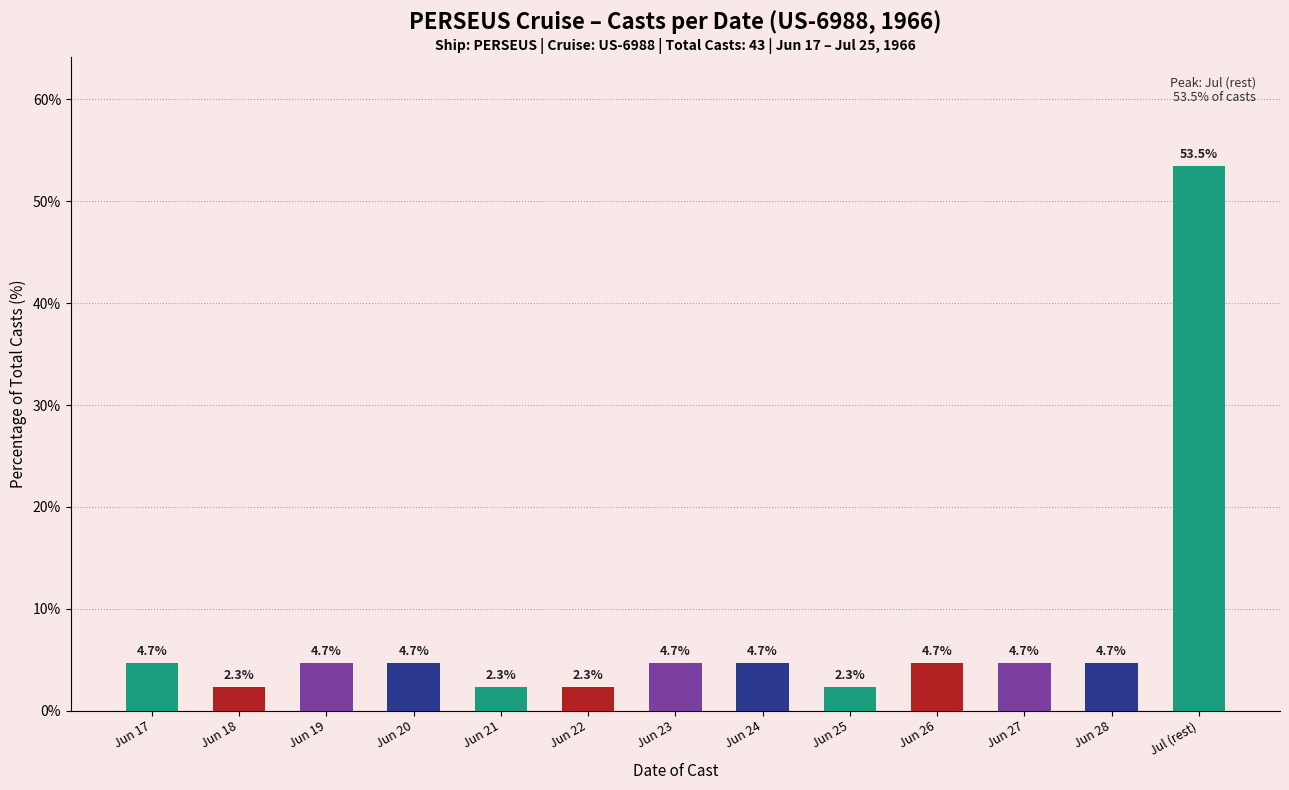

What is the label of the 6th bar from the right?

Jun 24